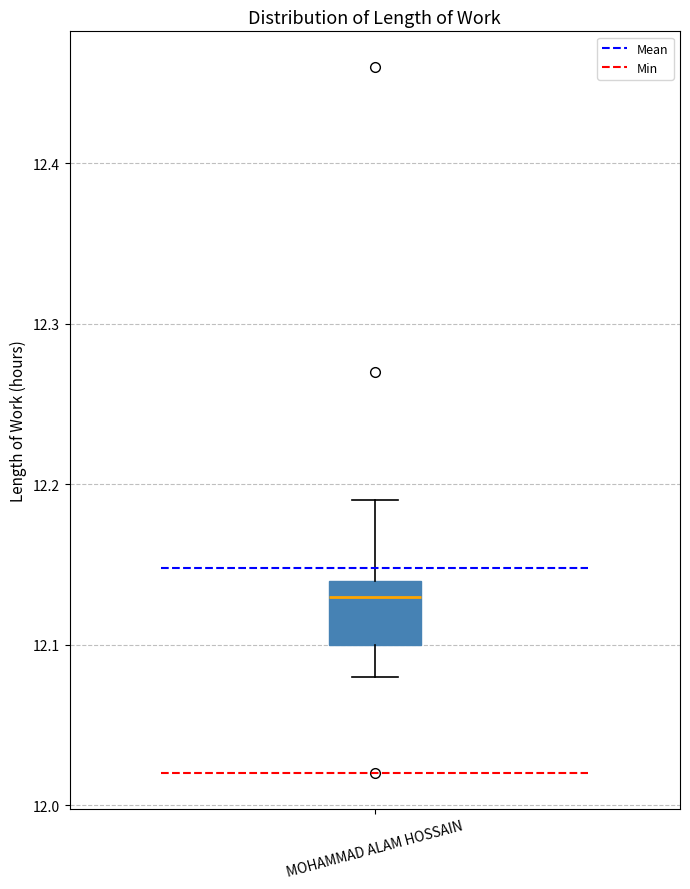

Where is the upper edge of the box for MOHAMMAD ALAM HOSSAIN on the y-axis? The values are not printed on the chart, so give them approximately, as read against the axis.

12.14